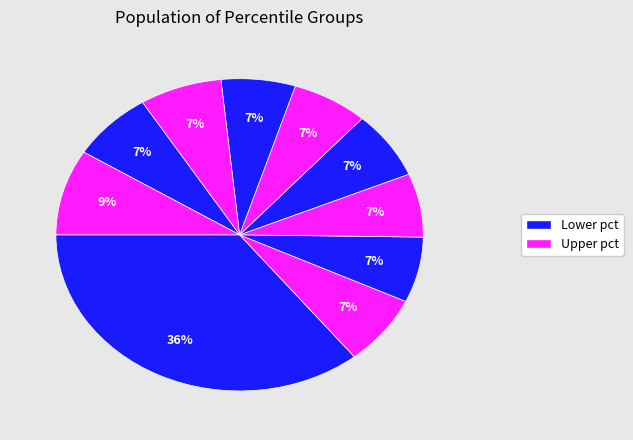

Count the number of slices in the pie.

10